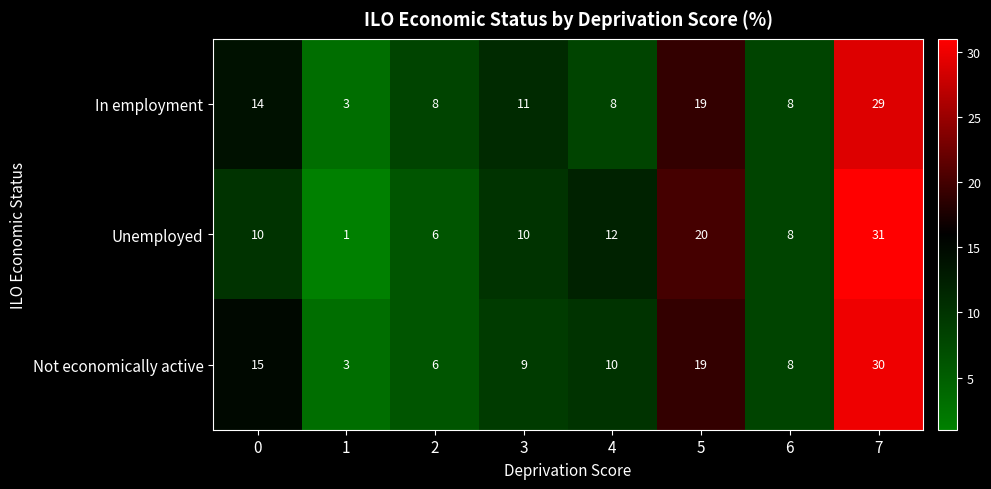

Which category has the highest value across all series?

7